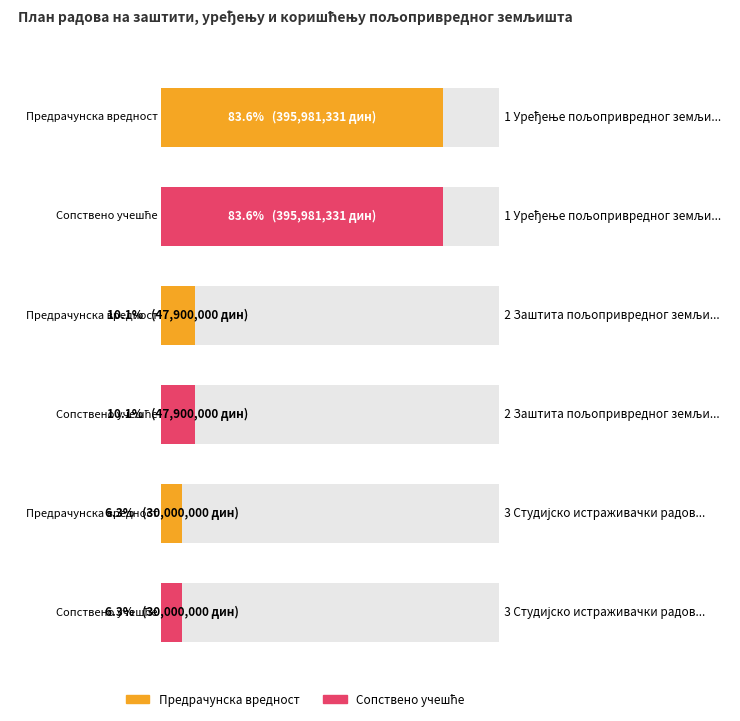

What is the label of the 2nd bar from the left?

2 Заштита пољопривредног земљишта